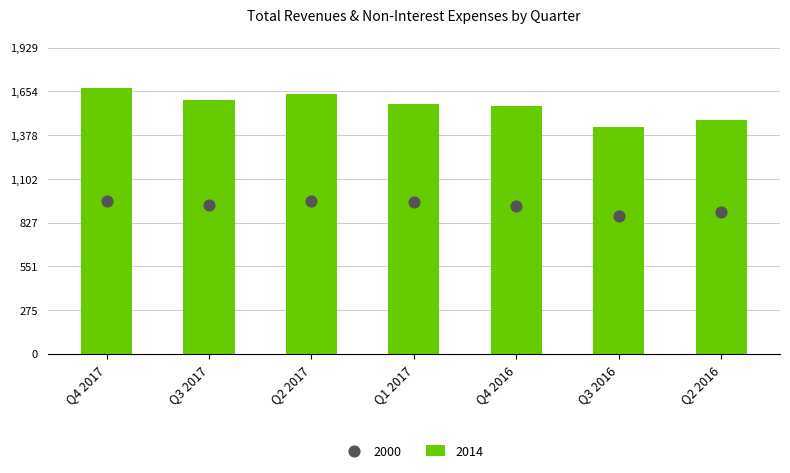

At which category is the sum across all series the highest?

Q4 2017